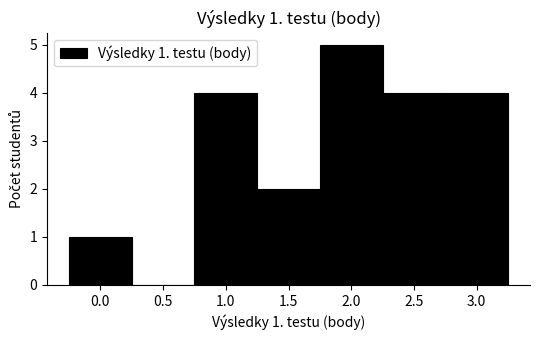

Which range on the x-axis has the tallest bar?

1.75 to 2.25